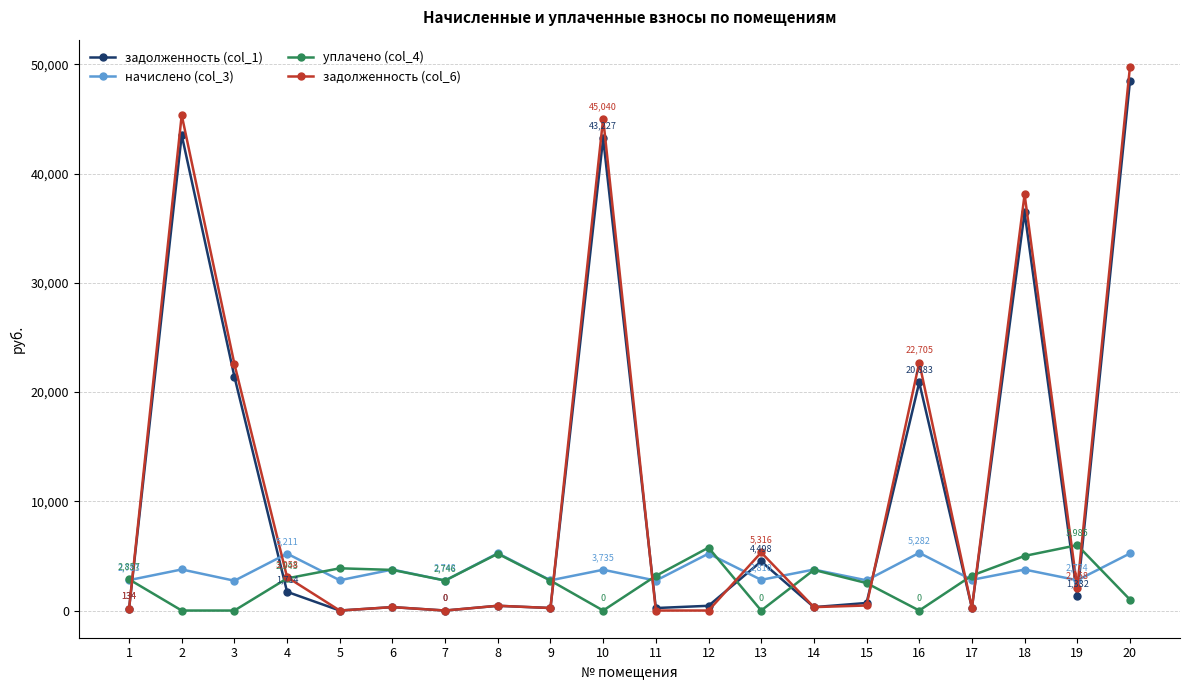

True or false: задолженность (col_1) has more than 1 points higher than both neighbors.

True